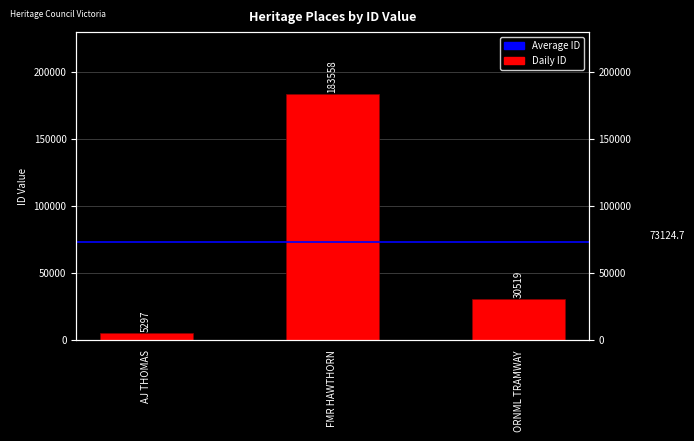

Is it true that the value at AJ THOMAS is 7784?

False